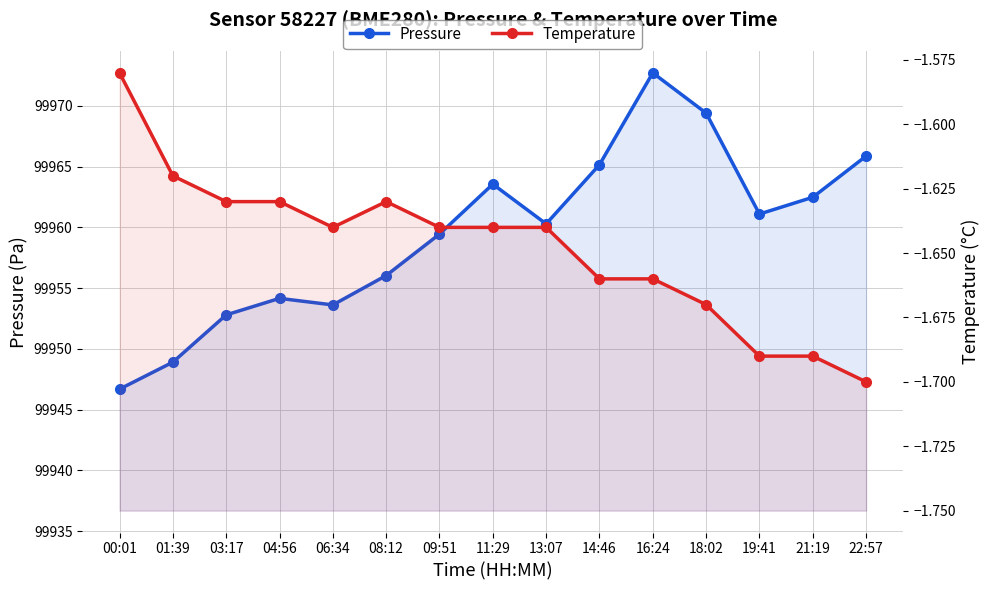

At which category does Pressure reach its first local peak?

04:56